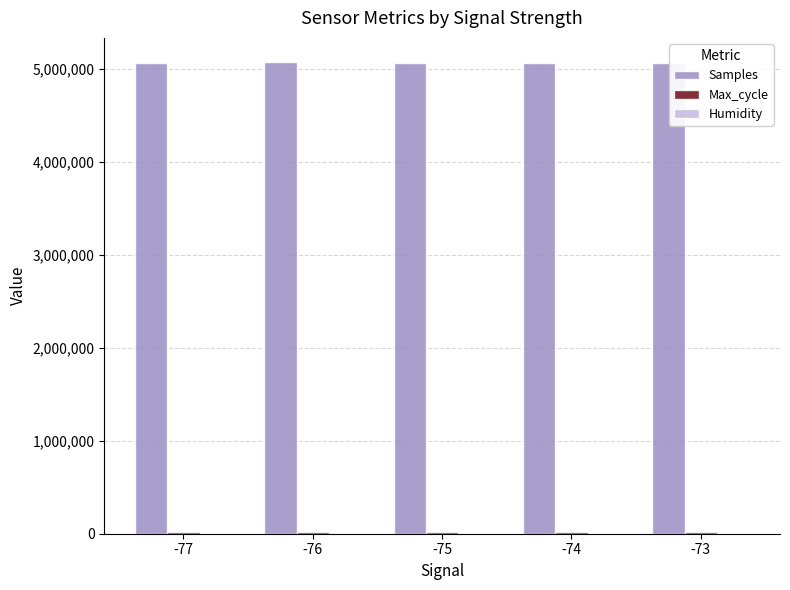

How many distinct data groups are displayed?

3